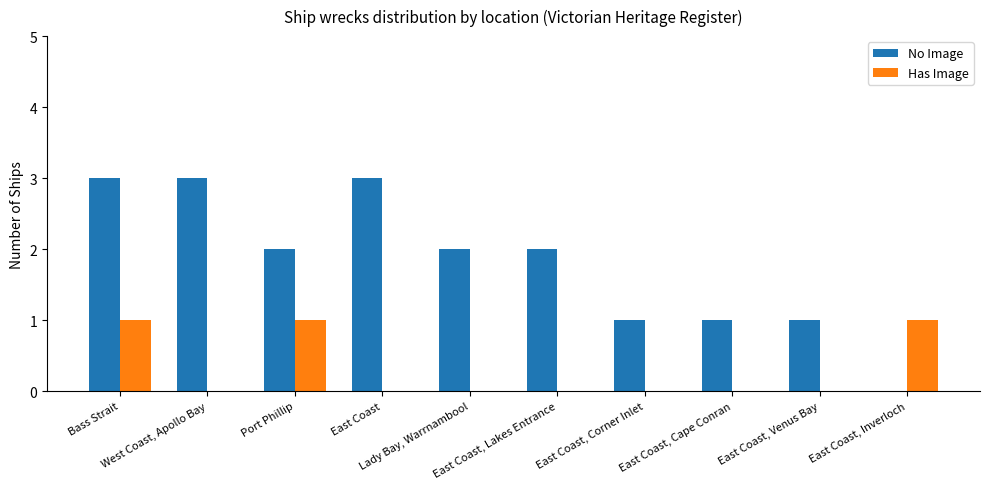

Count the Has Image values in the range 0 to 1.

10